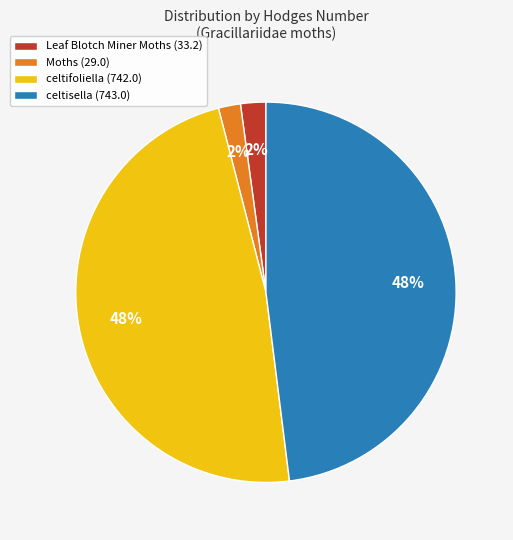

Does Leaf Blotch Miner Moths account for over 50% of the chart?

No